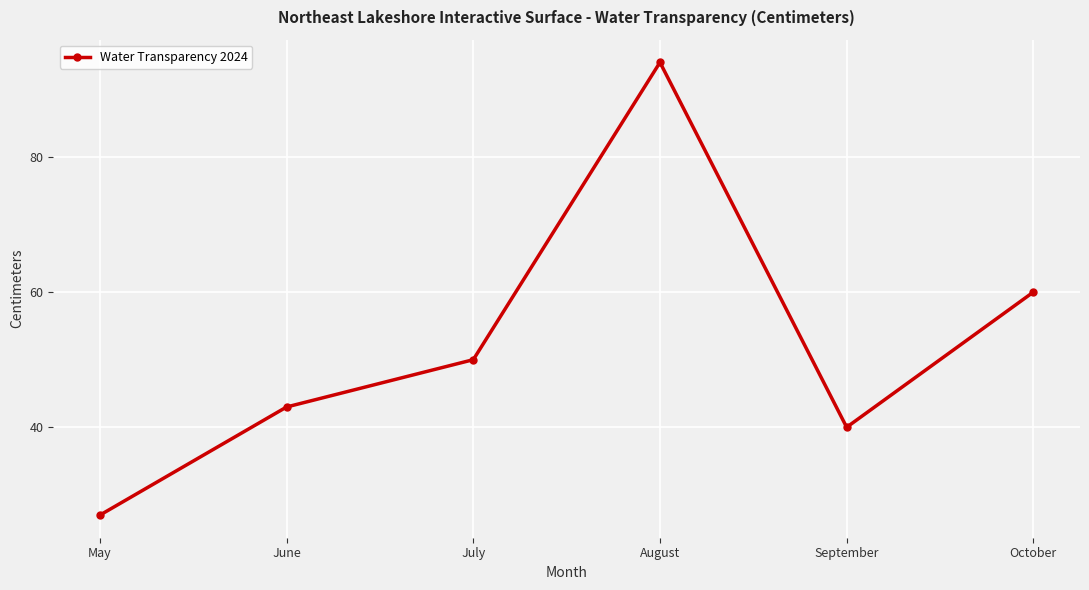

What is the approximate value at June, to the nearest 10?

40